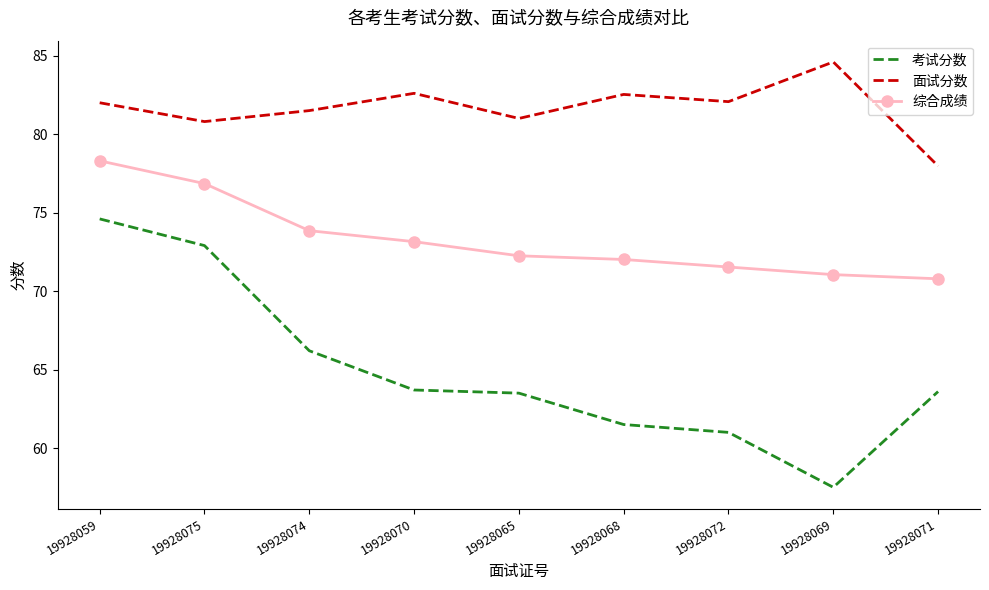

What is the difference between the maximum and minimum values in the 面试分数 series?

6.6